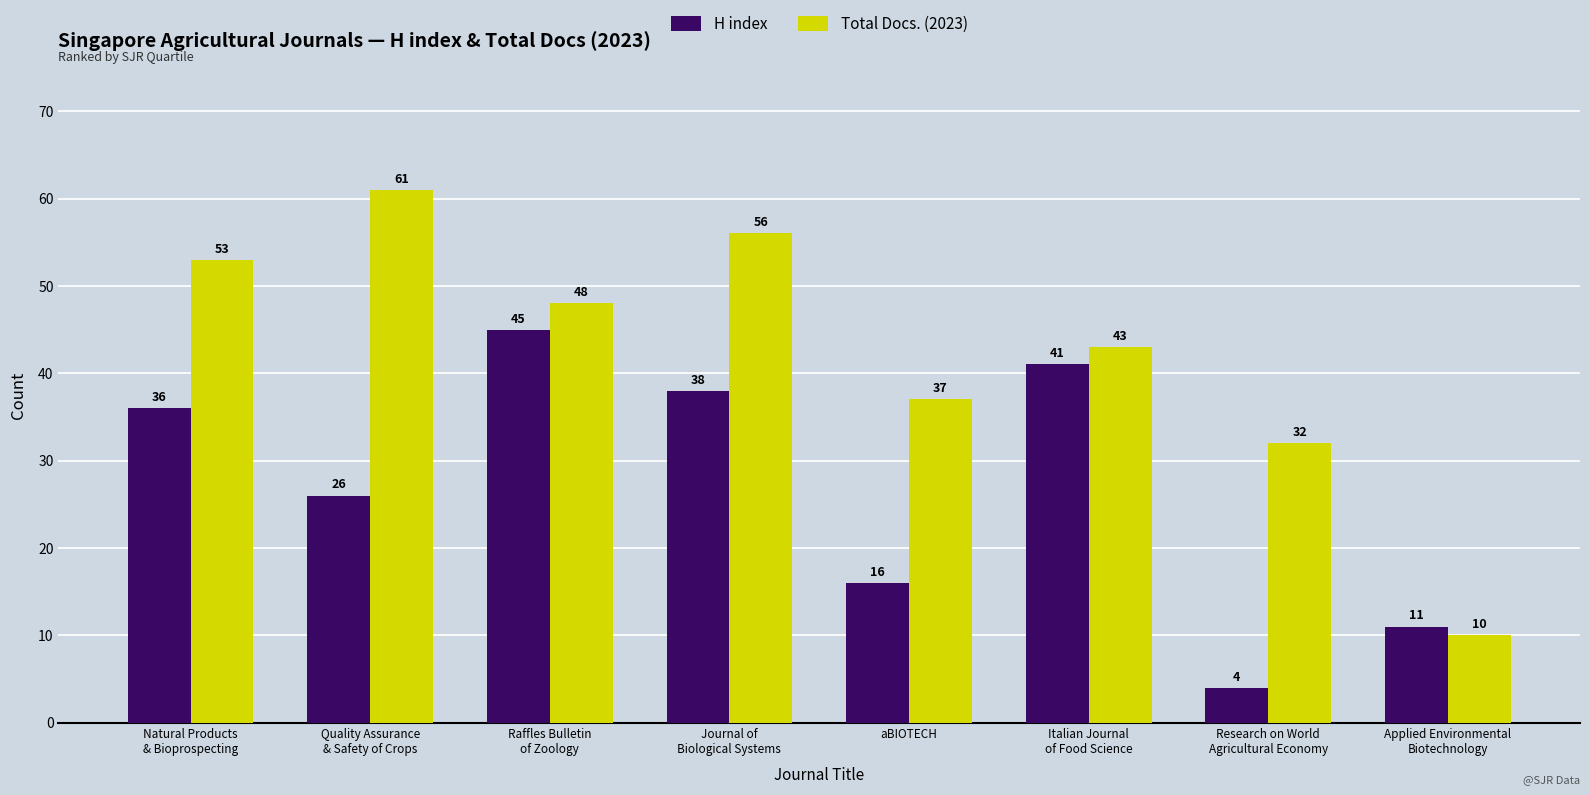

What are all the series names shown in the legend?

H index, Total Docs. (2023)